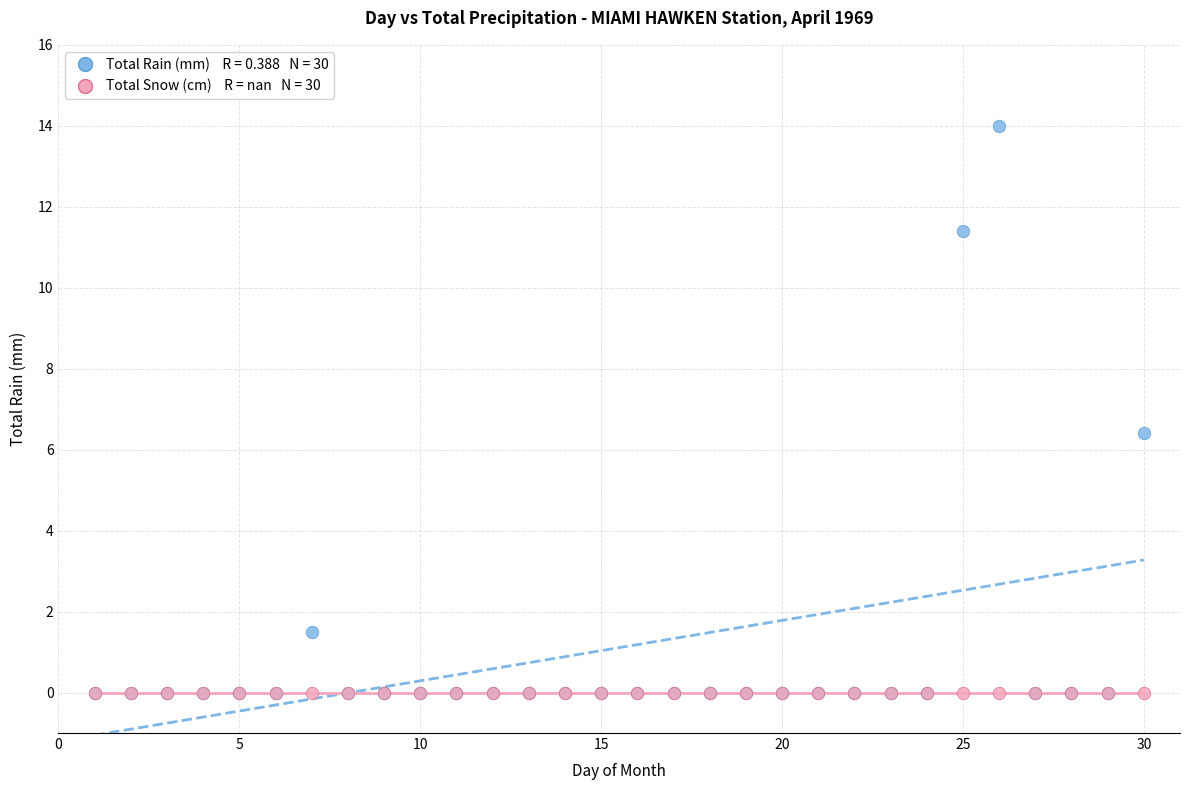

Across all series, what Y value is closest to 7?

6.4